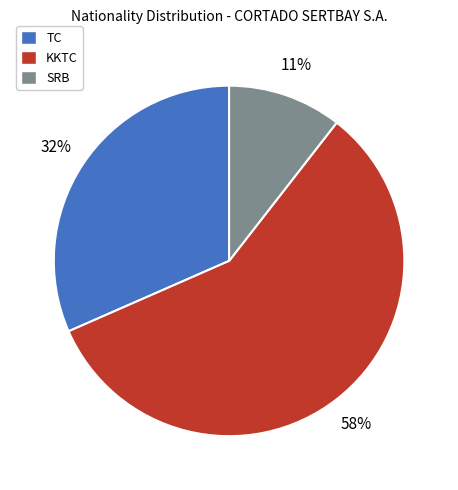

To the nearest percent, what is the difference between the largest and smallest slice percentages?

47%